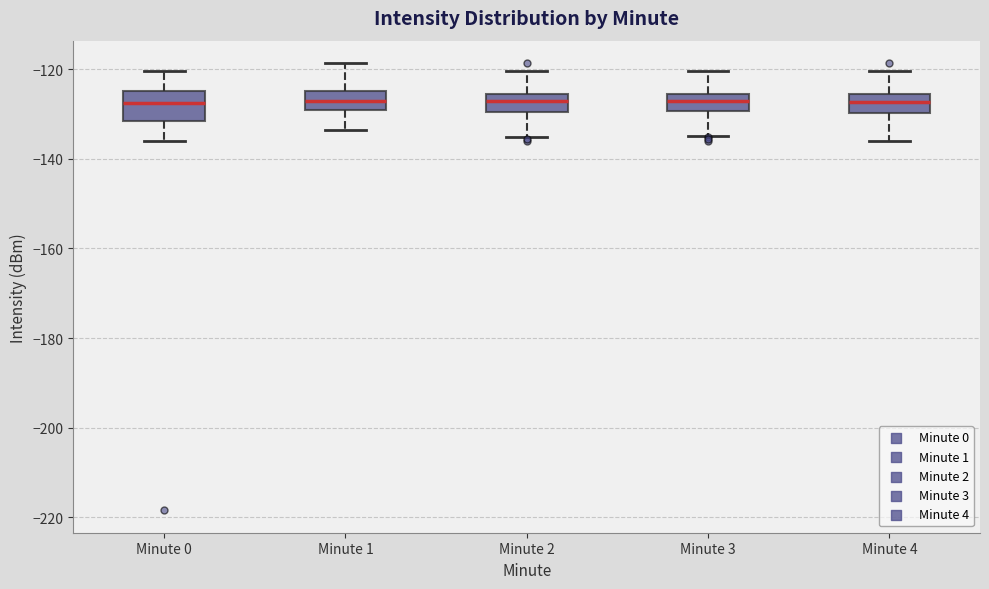

Reading left to right, read every box against the y-axis: the position of its median line, the range the box covers, and the ends of its whiskers. The values are not printed on the chart, so give them approximately, as read against the axis.

Minute 0: median -128, box -132 to -124, whiskers -136 to -120
Minute 1: median -128, box -130 to -124, whiskers -134 to -118
Minute 2: median -128, box -130 to -126, whiskers -136 to -120
Minute 3: median -128, box -130 to -126, whiskers -134 to -120
Minute 4: median -128, box -130 to -126, whiskers -136 to -120